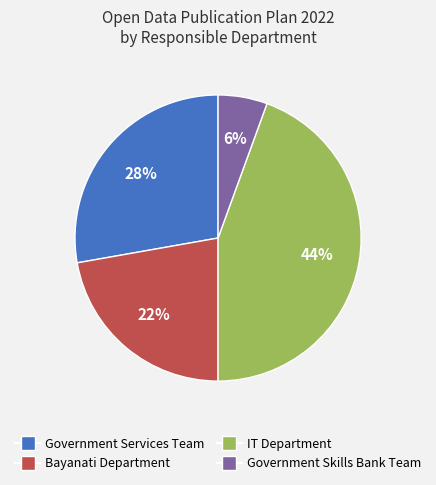

To the nearest percent, what is the difference between the IT Department and Bayanati Department slice percentages?

22%